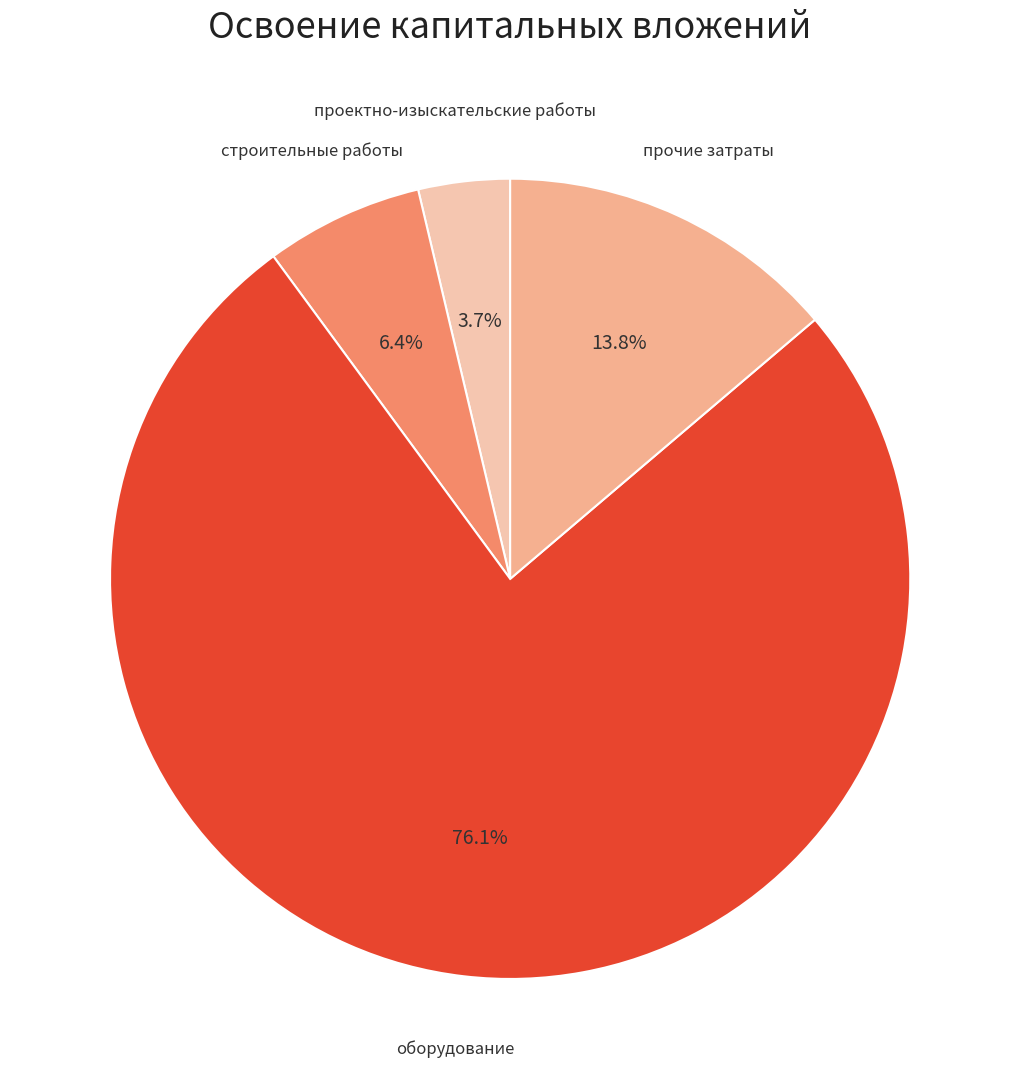

Count the number of slices in the pie.

4